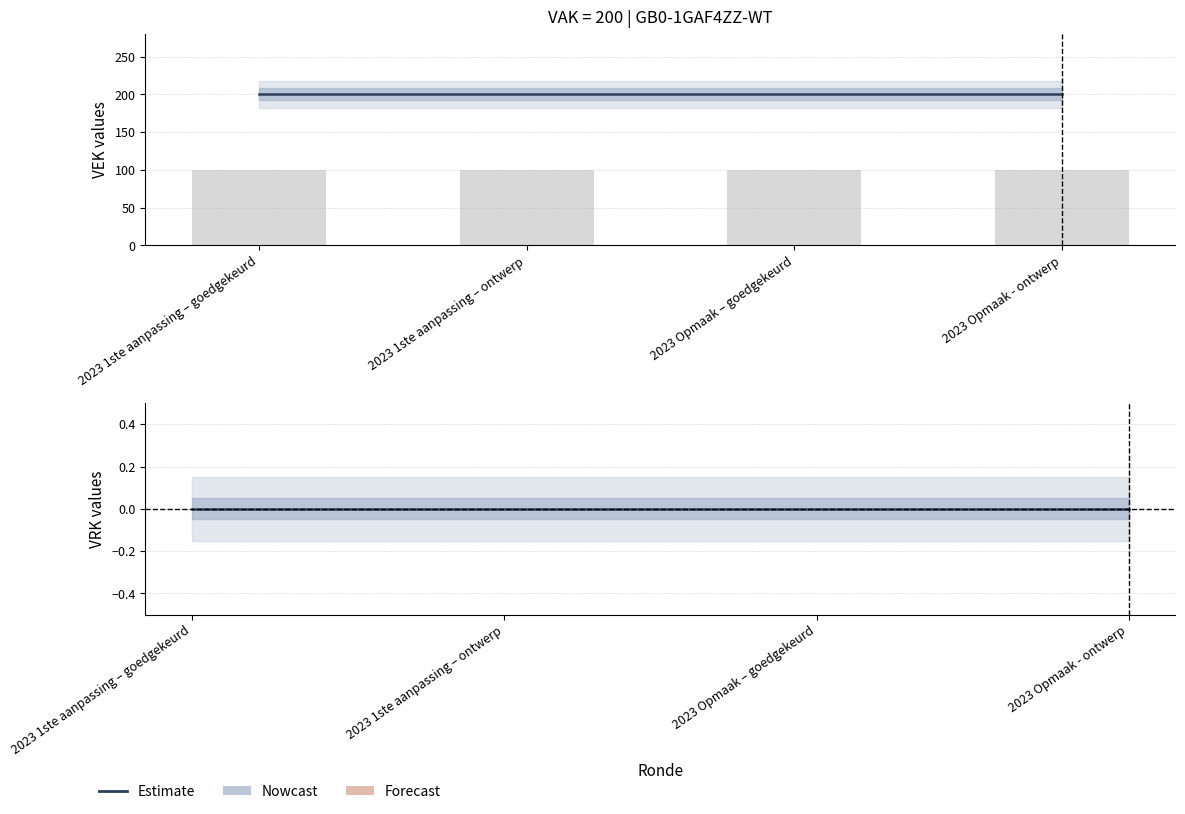

Which series changed the most between 2023 1ste aanpassing – ontwerp and 2023 Opmaak – goedgekeurd?

VEK